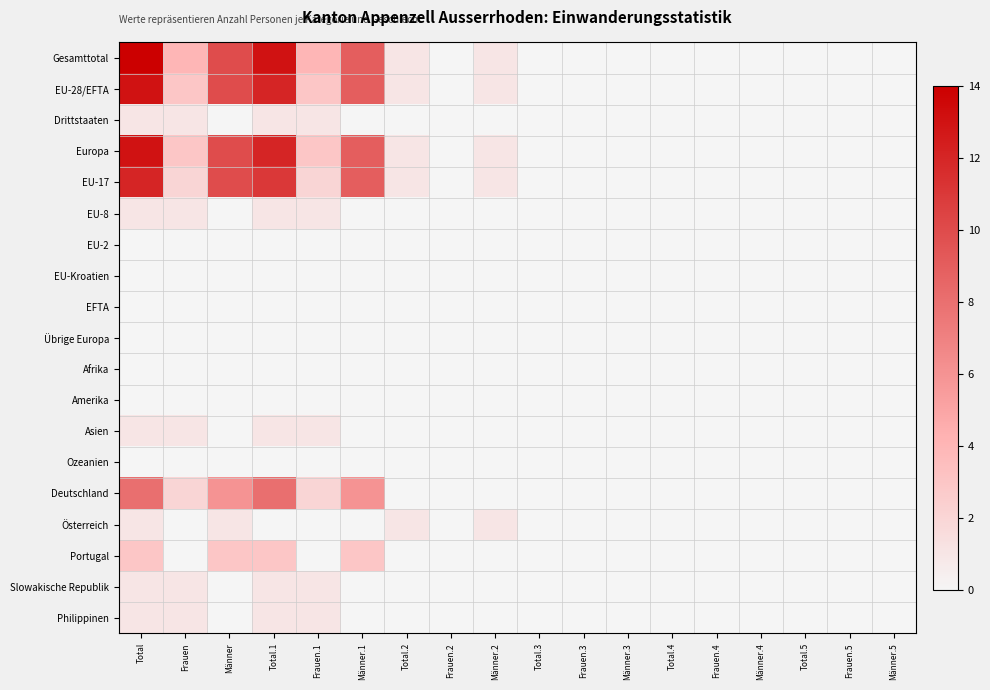

Reading left to right, transcribe all the data shown in this chart.

Gesamttotal: Total=14	Frauen=4	Männer=10	Total.1=13	Frauen.1=4	Männer.1=9	Total.2=1	Frauen.2=0	Männer.2=1	Total.3=0	Frauen.3=0	Männer.3=0	Total.4=0	Frauen.4=0	Männer.4=0	Total.5=0	Frauen.5=0	Männer.5=0
EU-28/EFTA: Total=13	Frauen=3	Männer=10	Total.1=12	Frauen.1=3	Männer.1=9	Total.2=1	Frauen.2=0	Männer.2=1	Total.3=0	Frauen.3=0	Männer.3=0	Total.4=0	Frauen.4=0	Männer.4=0	Total.5=0	Frauen.5=0	Männer.5=0
Drittstaaten: Total=1	Frauen=1	Männer=0	Total.1=1	Frauen.1=1	Männer.1=0	Total.2=0	Frauen.2=0	Männer.2=0	Total.3=0	Frauen.3=0	Männer.3=0	Total.4=0	Frauen.4=0	Männer.4=0	Total.5=0	Frauen.5=0	Männer.5=0
Europa: Total=13	Frauen=3	Männer=10	Total.1=12	Frauen.1=3	Männer.1=9	Total.2=1	Frauen.2=0	Männer.2=1	Total.3=0	Frauen.3=0	Männer.3=0	Total.4=0	Frauen.4=0	Männer.4=0	Total.5=0	Frauen.5=0	Männer.5=0
EU-17: Total=12	Frauen=2	Männer=10	Total.1=11	Frauen.1=2	Männer.1=9	Total.2=1	Frauen.2=0	Männer.2=1	Total.3=0	Frauen.3=0	Männer.3=0	Total.4=0	Frauen.4=0	Männer.4=0	Total.5=0	Frauen.5=0	Männer.5=0
EU-8: Total=1	Frauen=1	Männer=0	Total.1=1	Frauen.1=1	Männer.1=0	Total.2=0	Frauen.2=0	Männer.2=0	Total.3=0	Frauen.3=0	Männer.3=0	Total.4=0	Frauen.4=0	Männer.4=0	Total.5=0	Frauen.5=0	Männer.5=0
EU-2: Total=0	Frauen=0	Männer=0	Total.1=0	Frauen.1=0	Männer.1=0	Total.2=0	Frauen.2=0	Männer.2=0	Total.3=0	Frauen.3=0	Männer.3=0	Total.4=0	Frauen.4=0	Männer.4=0	Total.5=0	Frauen.5=0	Männer.5=0
EU-Kroatien: Total=0	Frauen=0	Männer=0	Total.1=0	Frauen.1=0	Männer.1=0	Total.2=0	Frauen.2=0	Männer.2=0	Total.3=0	Frauen.3=0	Männer.3=0	Total.4=0	Frauen.4=0	Männer.4=0	Total.5=0	Frauen.5=0	Männer.5=0
EFTA: Total=0	Frauen=0	Männer=0	Total.1=0	Frauen.1=0	Männer.1=0	Total.2=0	Frauen.2=0	Männer.2=0	Total.3=0	Frauen.3=0	Männer.3=0	Total.4=0	Frauen.4=0	Männer.4=0	Total.5=0	Frauen.5=0	Männer.5=0
Übrige Europa: Total=0	Frauen=0	Männer=0	Total.1=0	Frauen.1=0	Männer.1=0	Total.2=0	Frauen.2=0	Männer.2=0	Total.3=0	Frauen.3=0	Männer.3=0	Total.4=0	Frauen.4=0	Männer.4=0	Total.5=0	Frauen.5=0	Männer.5=0
Afrika: Total=0	Frauen=0	Männer=0	Total.1=0	Frauen.1=0	Männer.1=0	Total.2=0	Frauen.2=0	Männer.2=0	Total.3=0	Frauen.3=0	Männer.3=0	Total.4=0	Frauen.4=0	Männer.4=0	Total.5=0	Frauen.5=0	Männer.5=0
Amerika: Total=0	Frauen=0	Männer=0	Total.1=0	Frauen.1=0	Männer.1=0	Total.2=0	Frauen.2=0	Männer.2=0	Total.3=0	Frauen.3=0	Männer.3=0	Total.4=0	Frauen.4=0	Männer.4=0	Total.5=0	Frauen.5=0	Männer.5=0
Asien: Total=1	Frauen=1	Männer=0	Total.1=1	Frauen.1=1	Männer.1=0	Total.2=0	Frauen.2=0	Männer.2=0	Total.3=0	Frauen.3=0	Männer.3=0	Total.4=0	Frauen.4=0	Männer.4=0	Total.5=0	Frauen.5=0	Männer.5=0
Ozeanien: Total=0	Frauen=0	Männer=0	Total.1=0	Frauen.1=0	Männer.1=0	Total.2=0	Frauen.2=0	Männer.2=0	Total.3=0	Frauen.3=0	Männer.3=0	Total.4=0	Frauen.4=0	Männer.4=0	Total.5=0	Frauen.5=0	Männer.5=0
Deutschland: Total=8	Frauen=2	Männer=6	Total.1=8	Frauen.1=2	Männer.1=6	Total.2=0	Frauen.2=0	Männer.2=0	Total.3=0	Frauen.3=0	Männer.3=0	Total.4=0	Frauen.4=0	Männer.4=0	Total.5=0	Frauen.5=0	Männer.5=0
Österreich: Total=1	Frauen=0	Männer=1	Total.1=0	Frauen.1=0	Männer.1=0	Total.2=1	Frauen.2=0	Männer.2=1	Total.3=0	Frauen.3=0	Männer.3=0	Total.4=0	Frauen.4=0	Männer.4=0	Total.5=0	Frauen.5=0	Männer.5=0
Portugal: Total=3	Frauen=0	Männer=3	Total.1=3	Frauen.1=0	Männer.1=3	Total.2=0	Frauen.2=0	Männer.2=0	Total.3=0	Frauen.3=0	Männer.3=0	Total.4=0	Frauen.4=0	Männer.4=0	Total.5=0	Frauen.5=0	Männer.5=0
Slowakische Republik: Total=1	Frauen=1	Männer=0	Total.1=1	Frauen.1=1	Männer.1=0	Total.2=0	Frauen.2=0	Männer.2=0	Total.3=0	Frauen.3=0	Männer.3=0	Total.4=0	Frauen.4=0	Männer.4=0	Total.5=0	Frauen.5=0	Männer.5=0
Philippinen: Total=1	Frauen=1	Männer=0	Total.1=1	Frauen.1=1	Männer.1=0	Total.2=0	Frauen.2=0	Männer.2=0	Total.3=0	Frauen.3=0	Männer.3=0	Total.4=0	Frauen.4=0	Männer.4=0	Total.5=0	Frauen.5=0	Männer.5=0